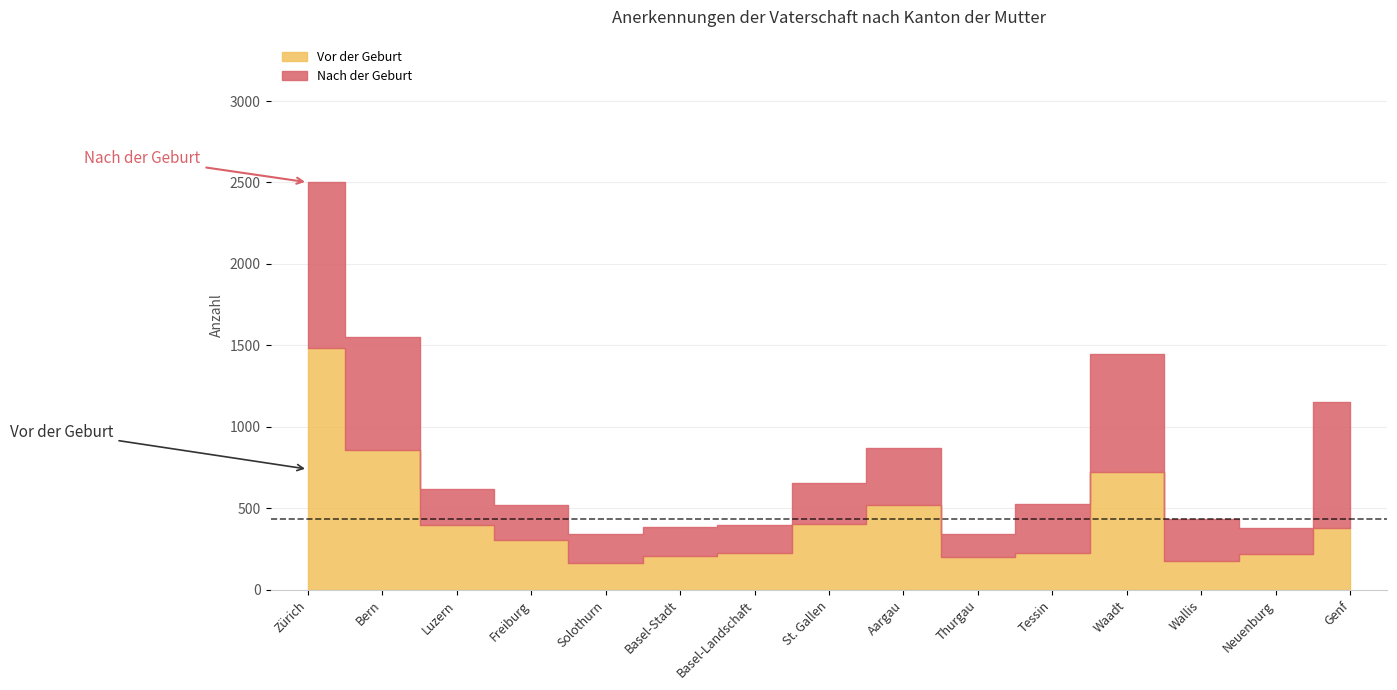

True or false: Nach der Geburt has more than 1 interior local peaks.

True